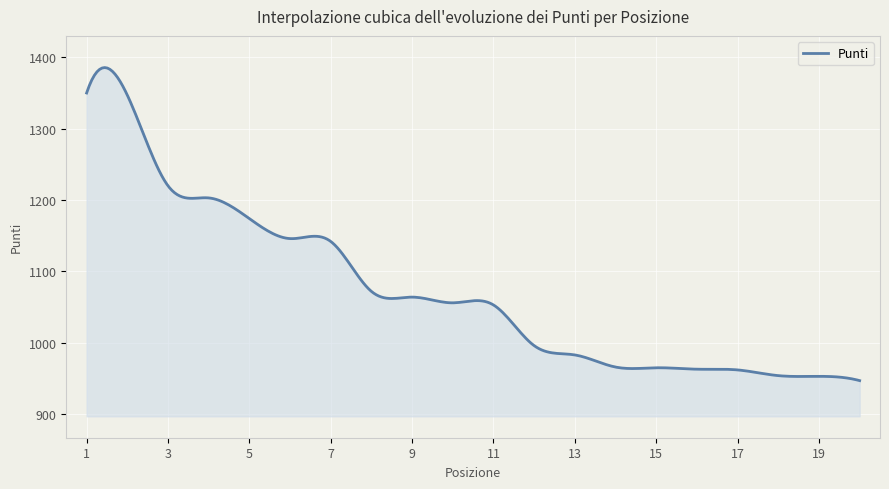

What is the maximum value shown in the chart?

1385.6